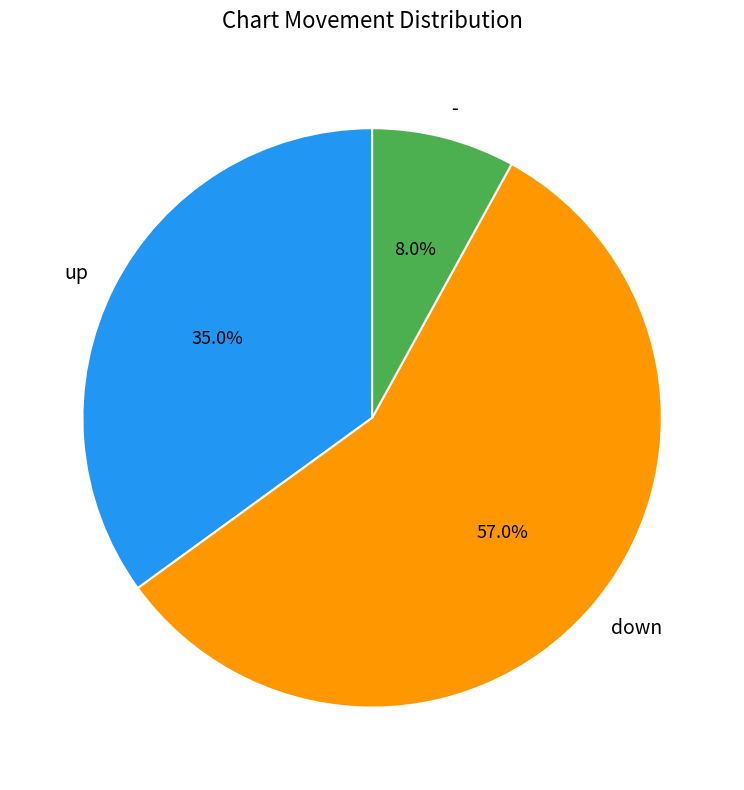

What percentage is NOT represented by up?

65.0%